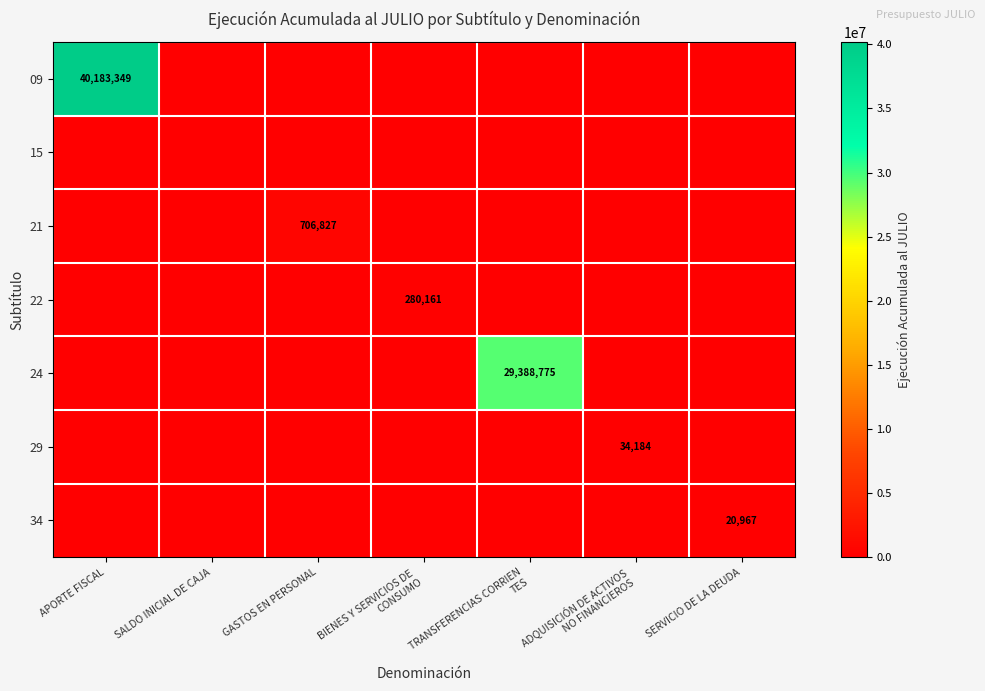

The 34 series shows 20967 at SERVICIO DE LA DEUDA. True or false?

True